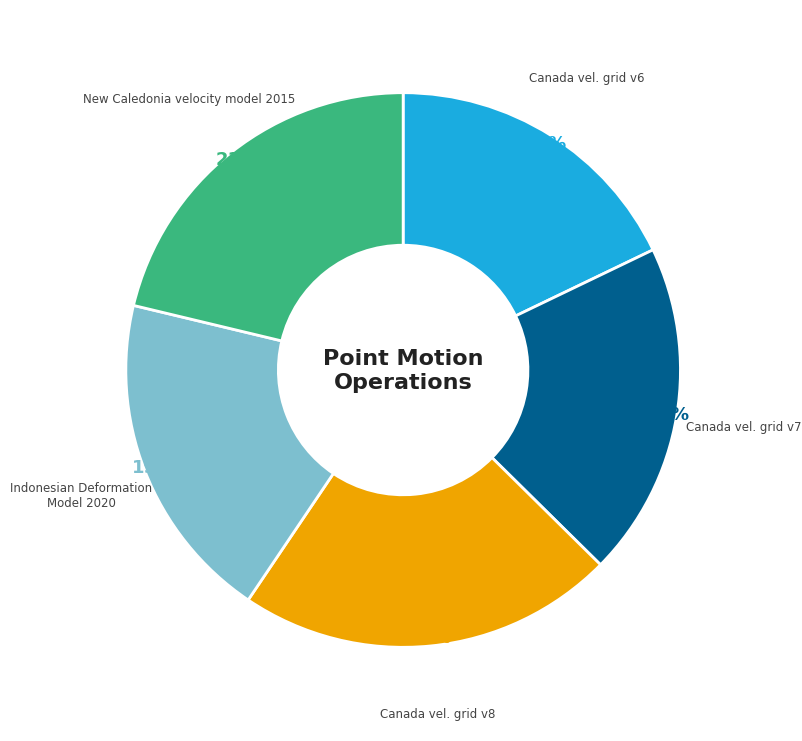

Is there a majority slice in this chart?

No